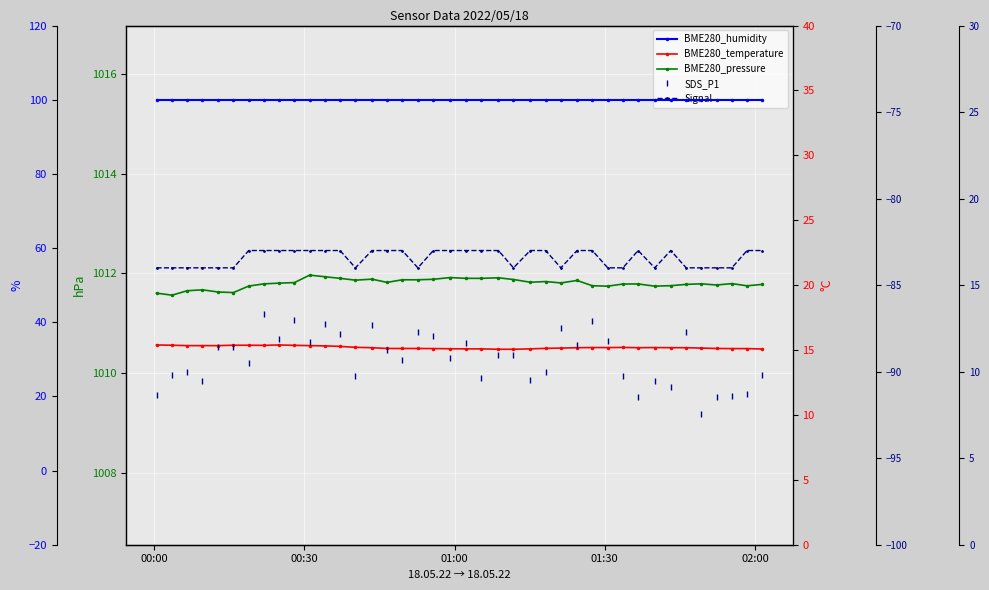

True or false: BME280_pressure and SDS_P1 cross at least once.

False